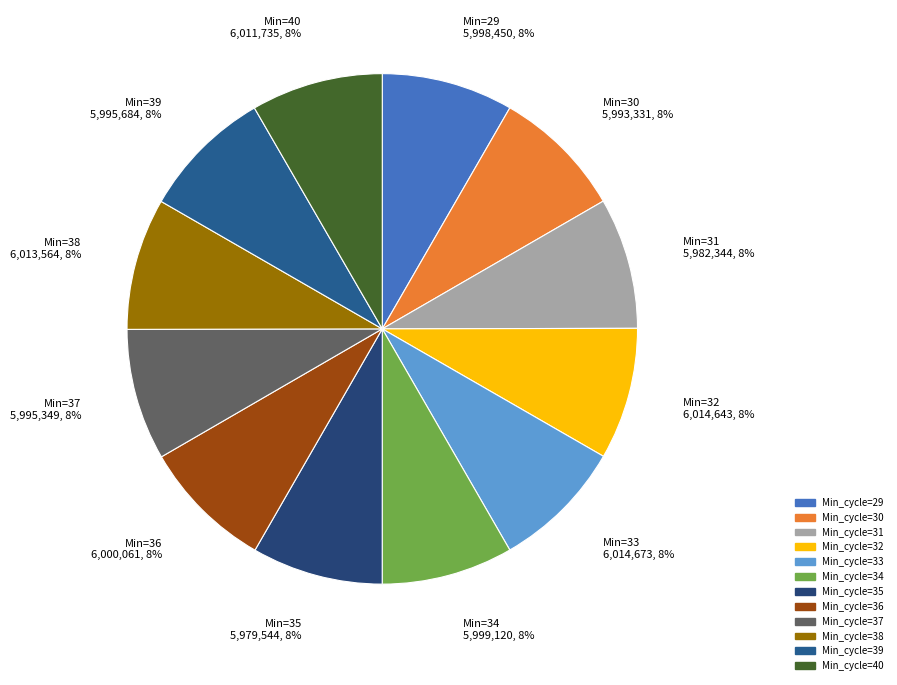

How many slices are in this pie chart?

12